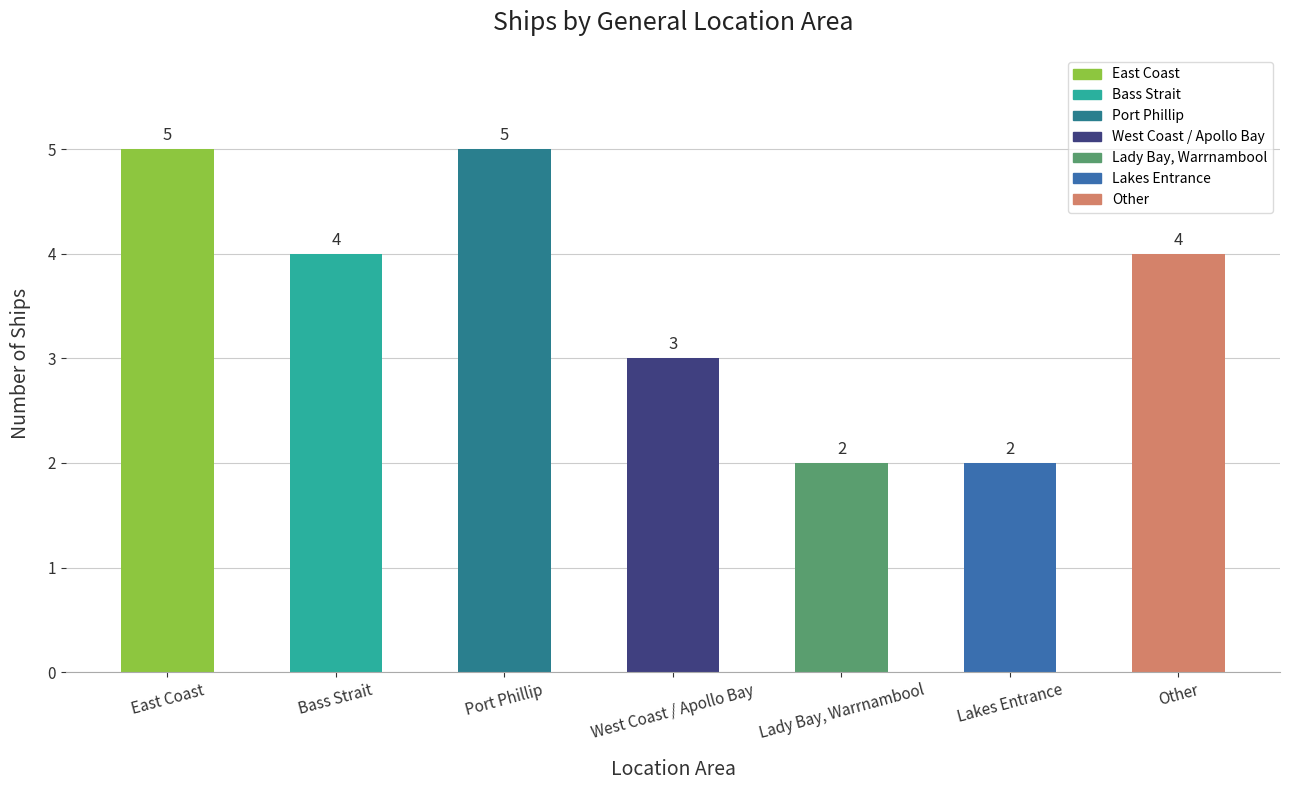

What is the ratio of the value at Port Phillip to the value at West Coast / Apollo Bay?

1.7